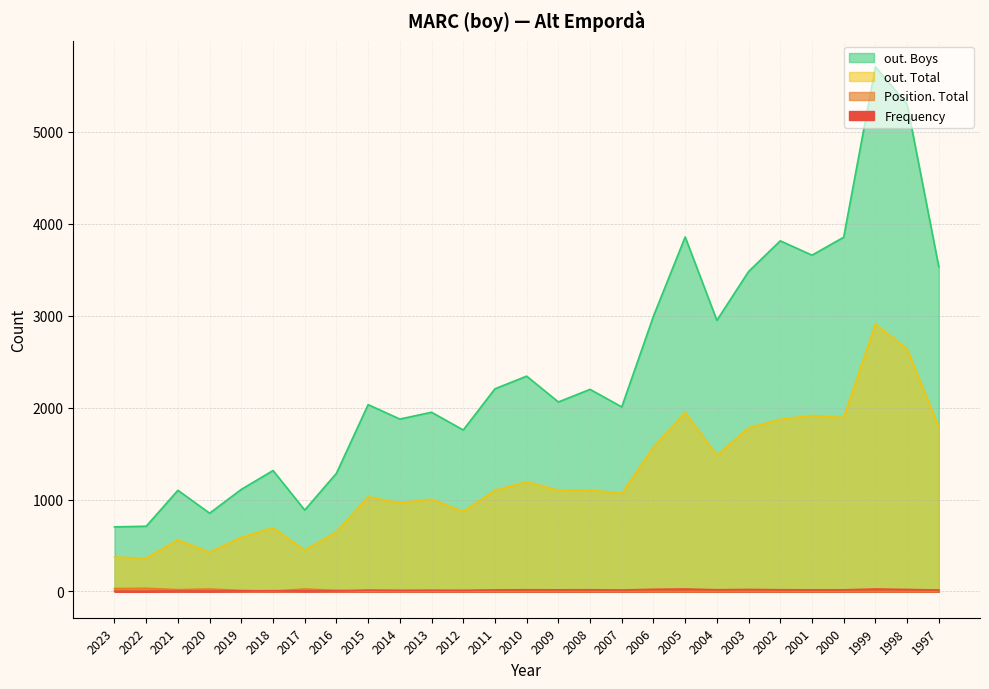

What is the value of the Frequency point at the 8th from the left?

8